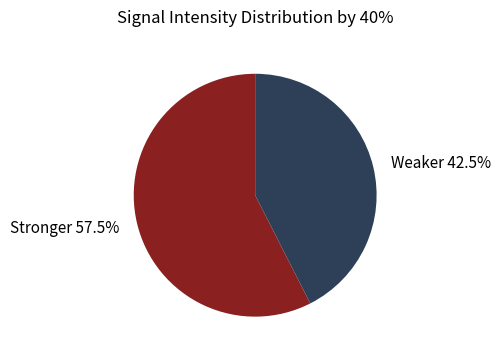

How many slices are in this pie chart?

2